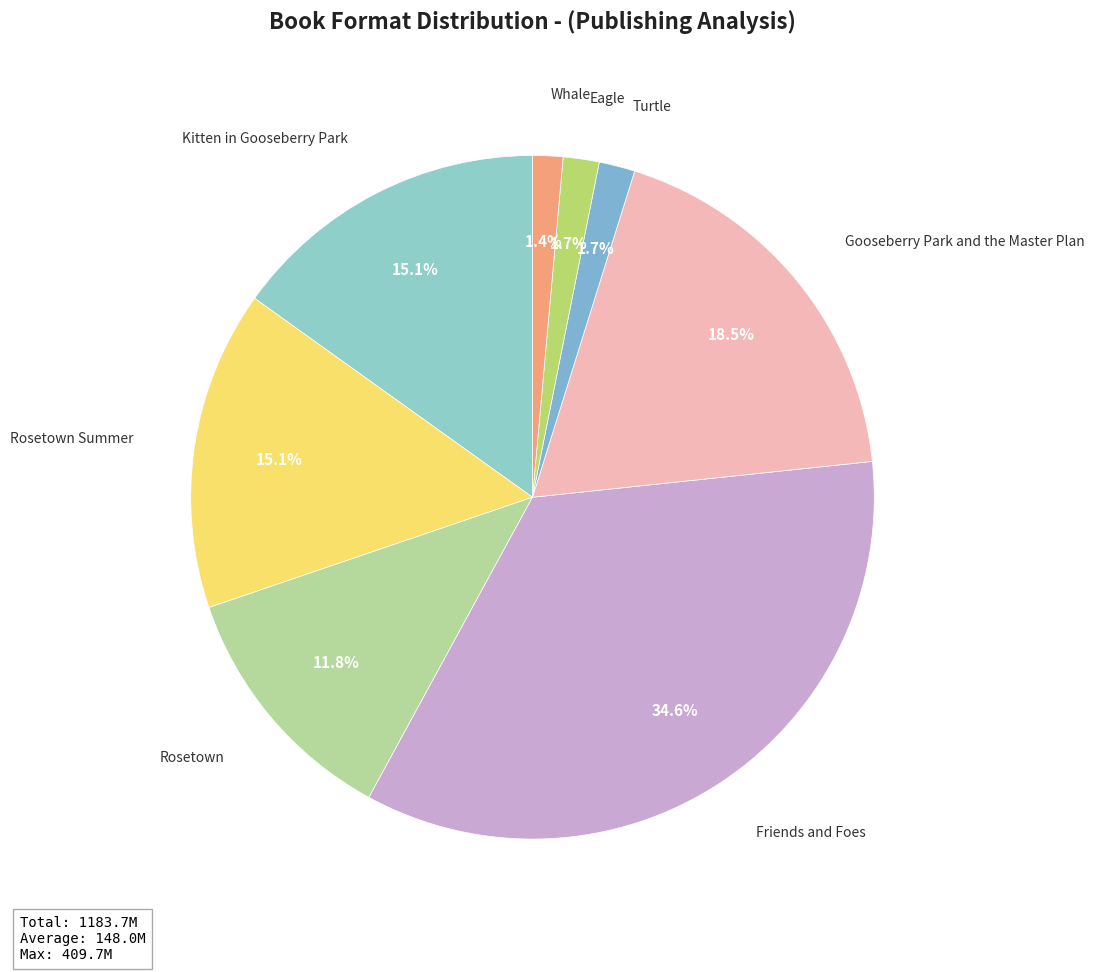

Which category has the biggest portion of the pie?

Friends and Foes